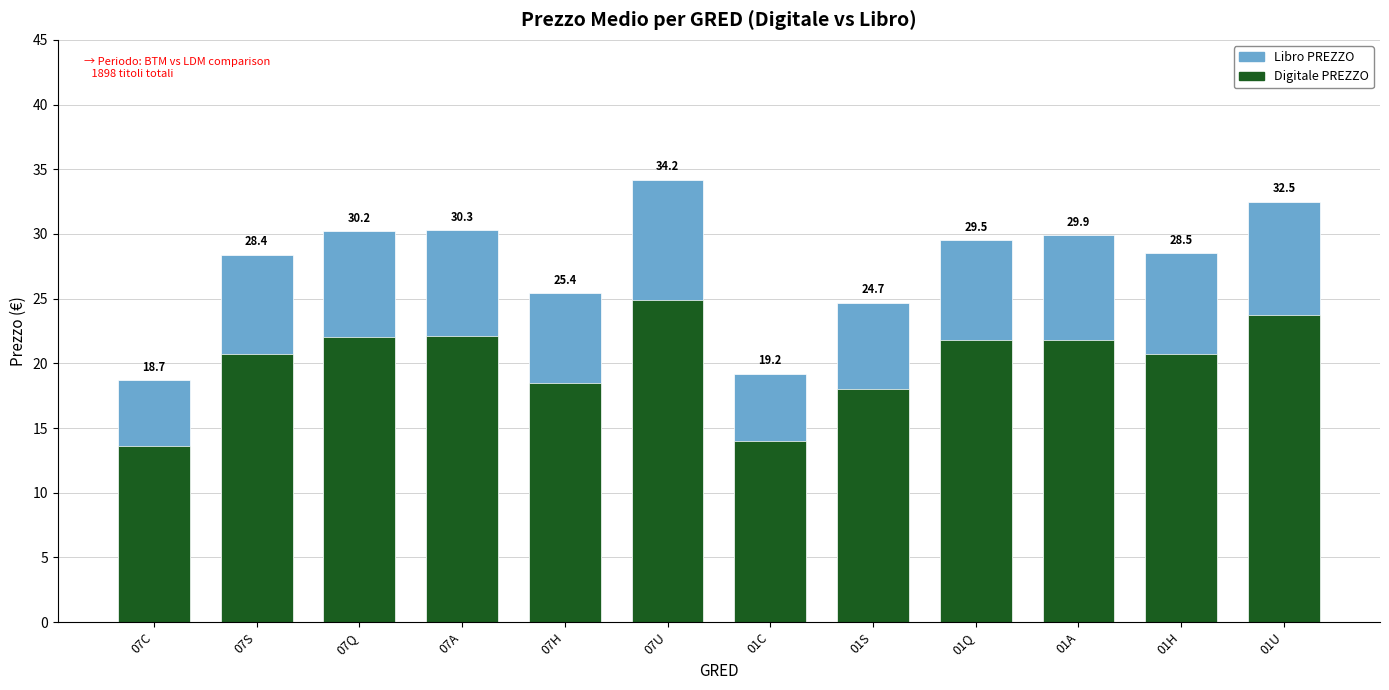

What is the average value of the Libro PREZZO series?

27.6